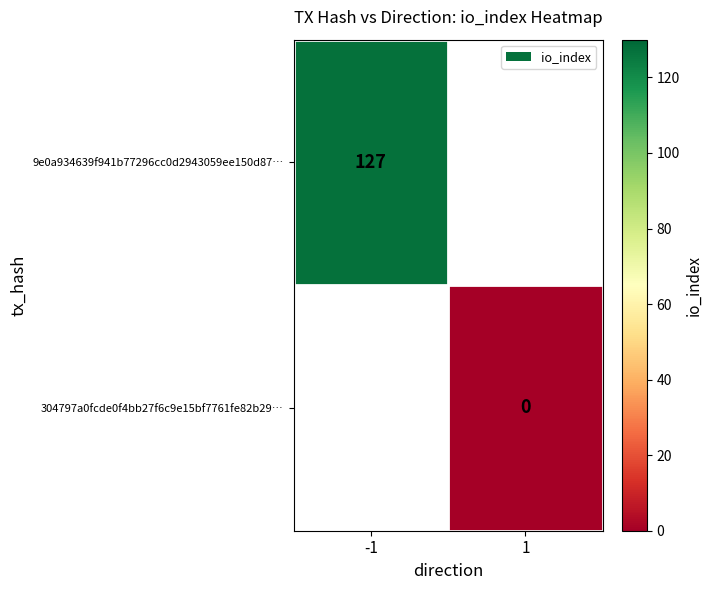

Which category has the lowest value in the 9e0a934639f941b77296cc0d2943059ee150d87… series?

-1